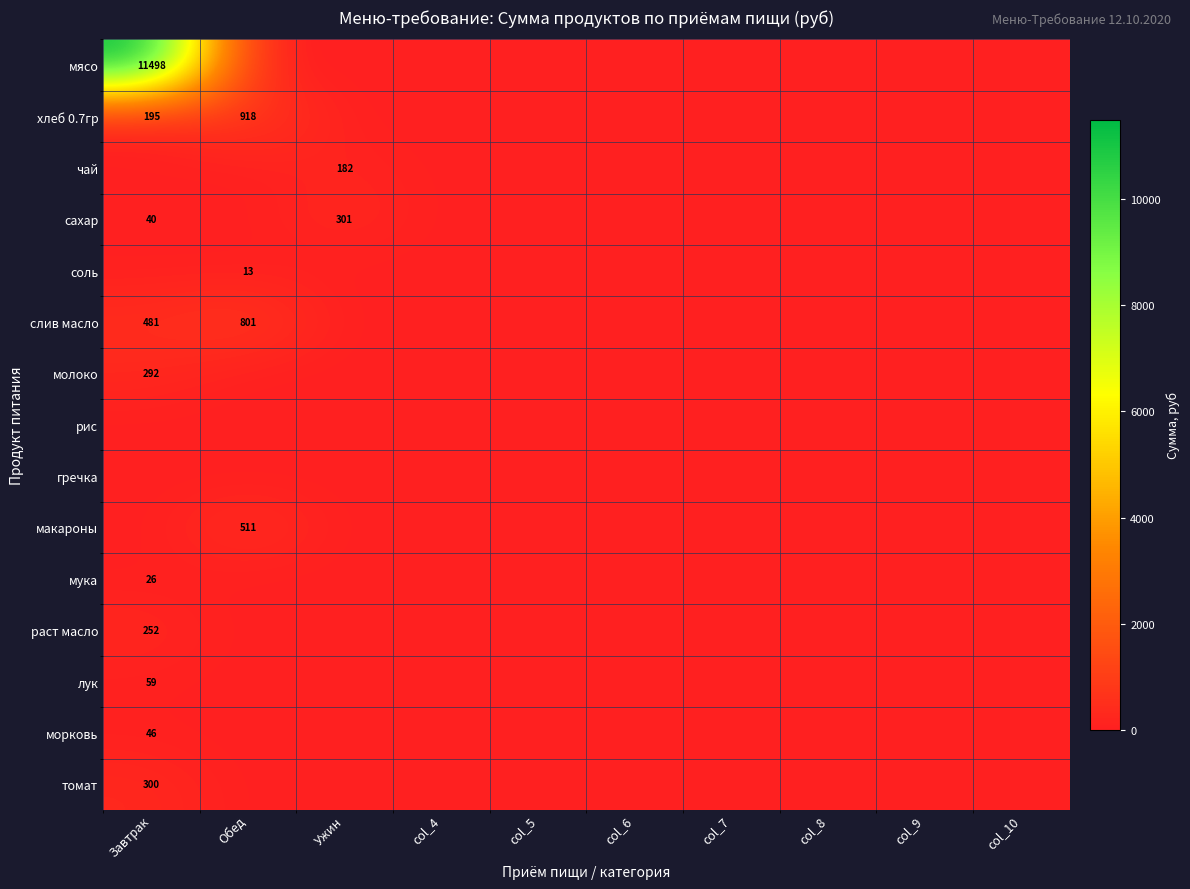

The лук series shows 87 at Завтрак. True or false?

False